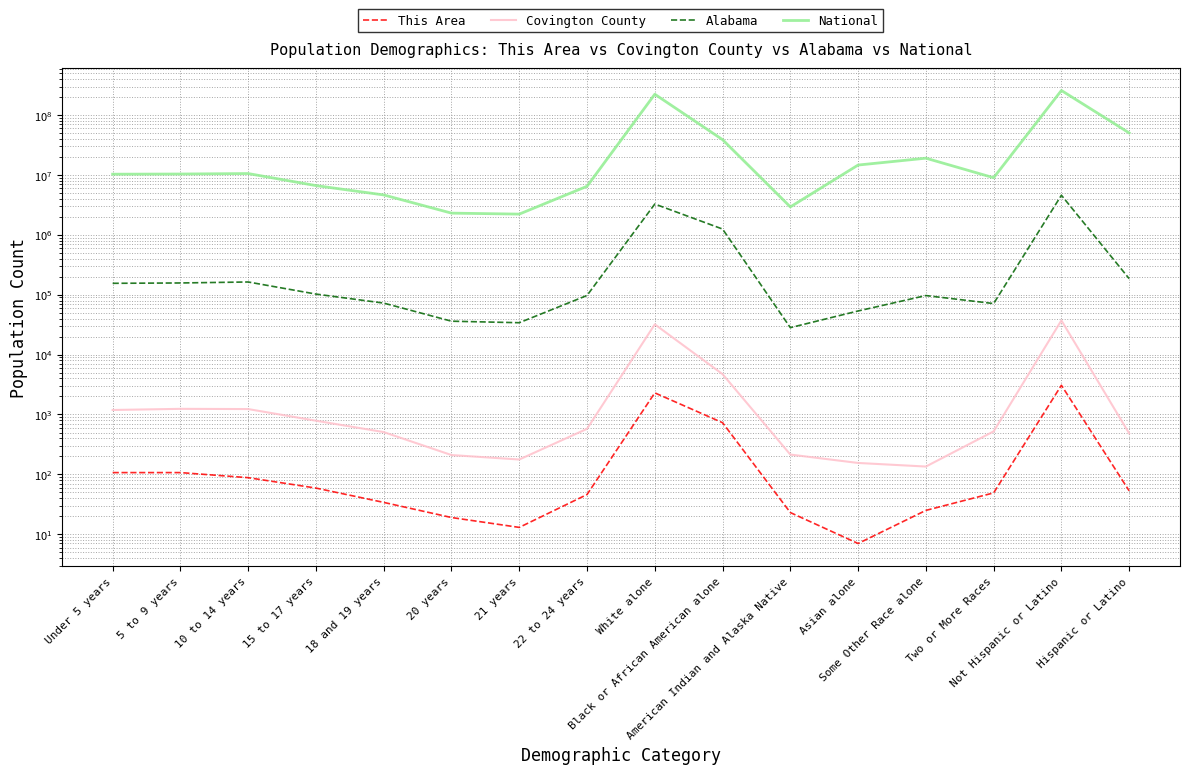

True or false: This Area and Alabama cross at least once.

False